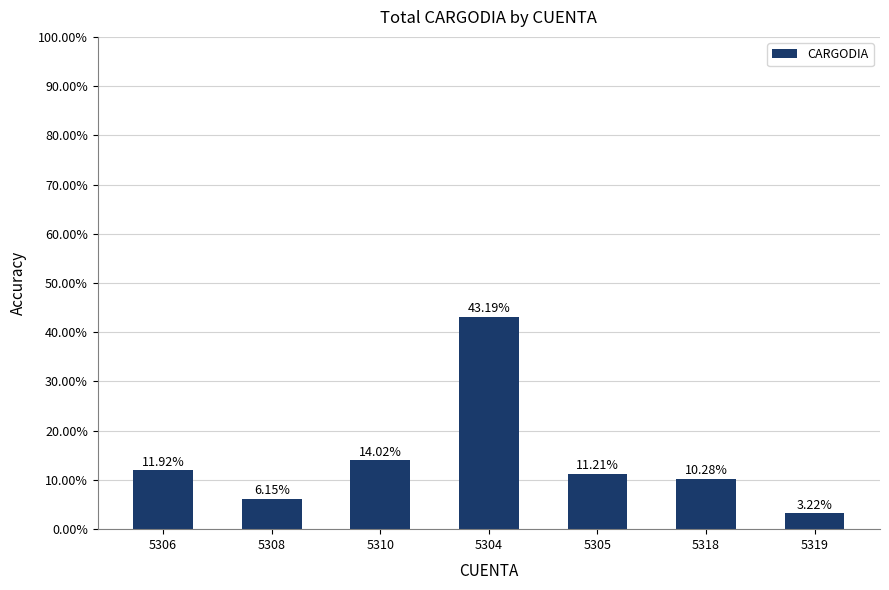

What is the label of the 2nd bar from the left?

5308